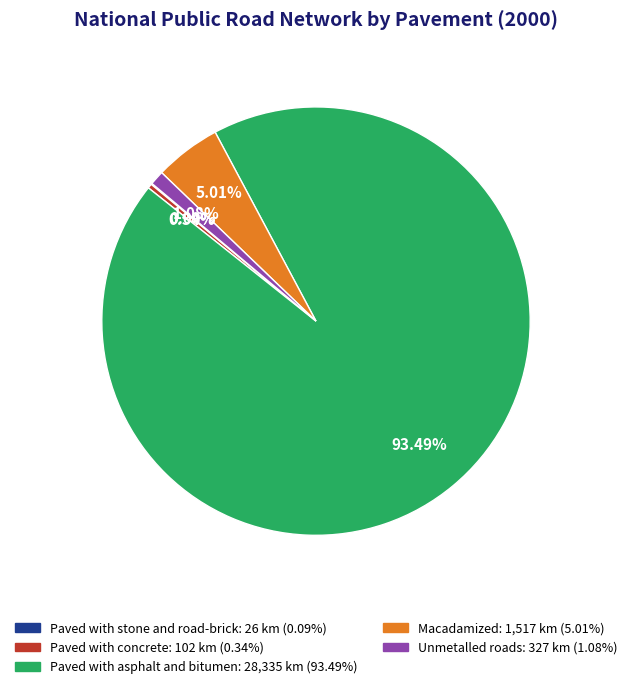

Which slice represents more than half of the pie?

Paved with asphalt and bitumen